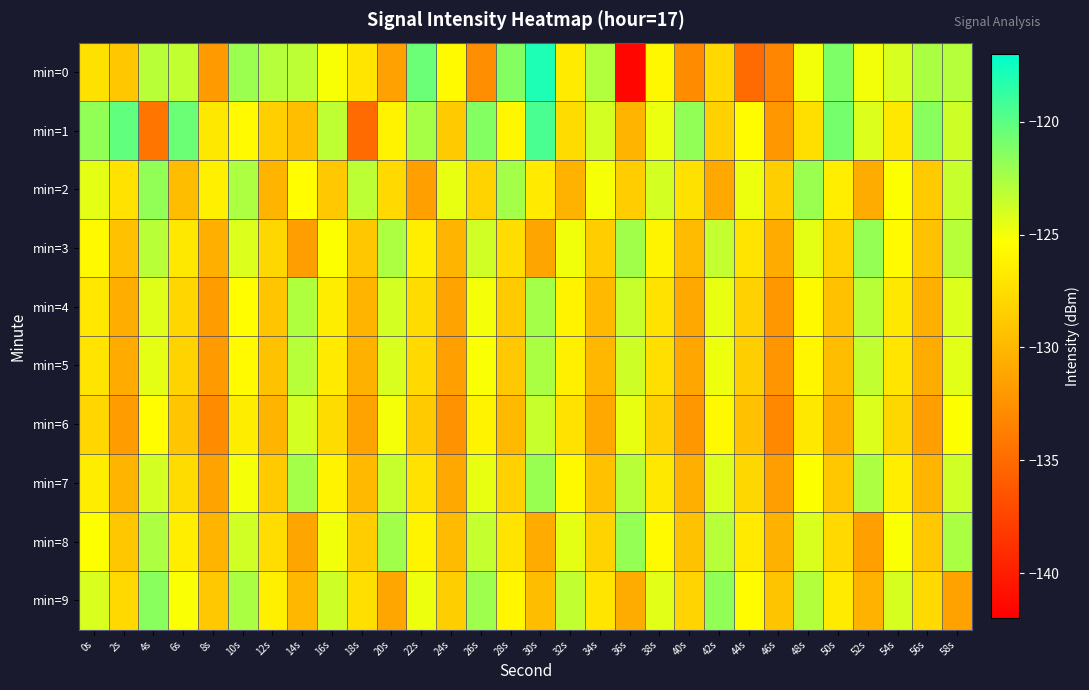

Which series has the widest spread of values?

min=0